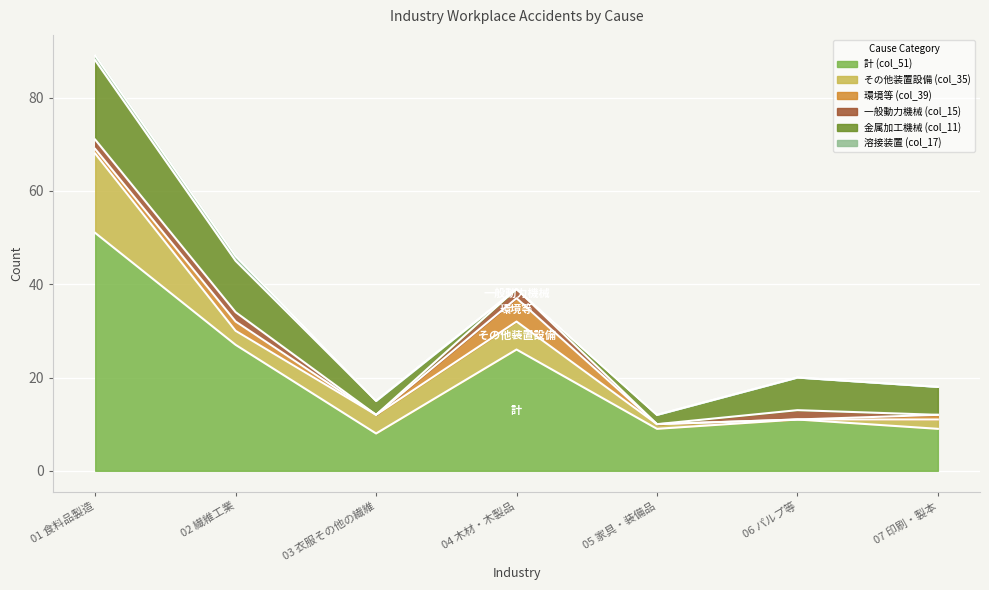

What is the value of the 一般動力機械 (col_15) point at the 6th from the left?

2